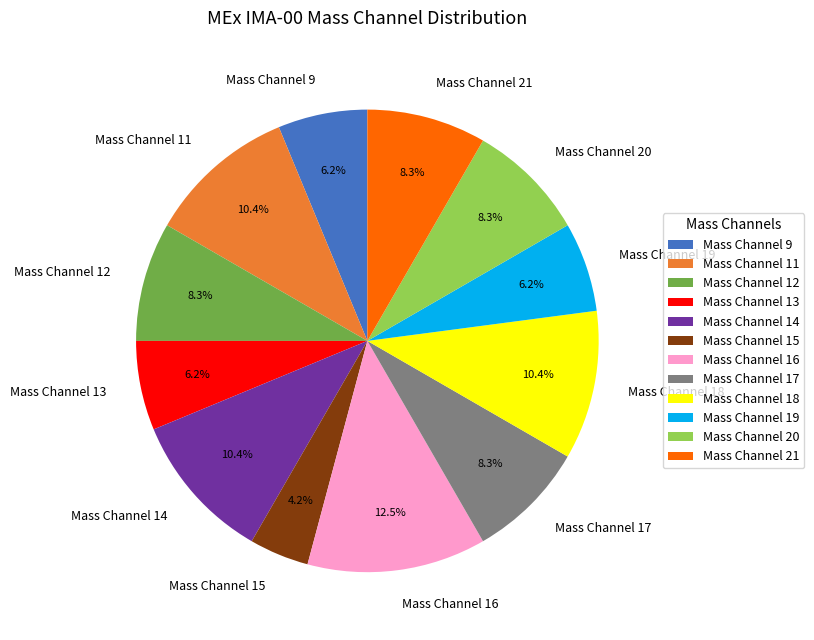

How much of the chart is everything except Mass Channel 21?

91.7%